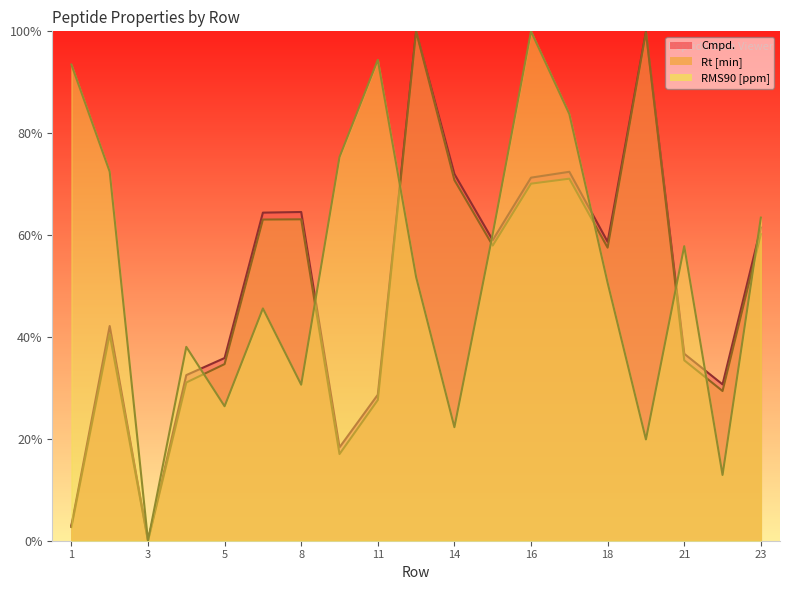

At 9, list the series in order from largest to smallest.

RMS90 [ppm], Cmpd., Rt [min]